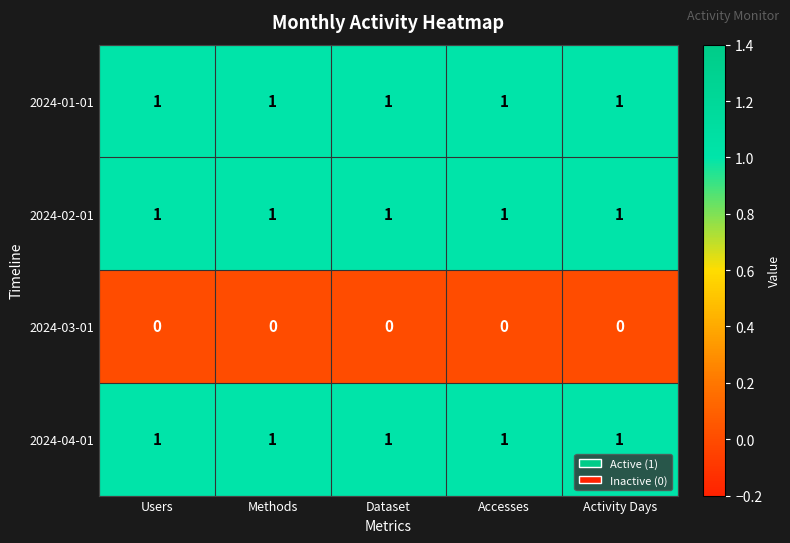

How many distinct data groups are displayed?

4